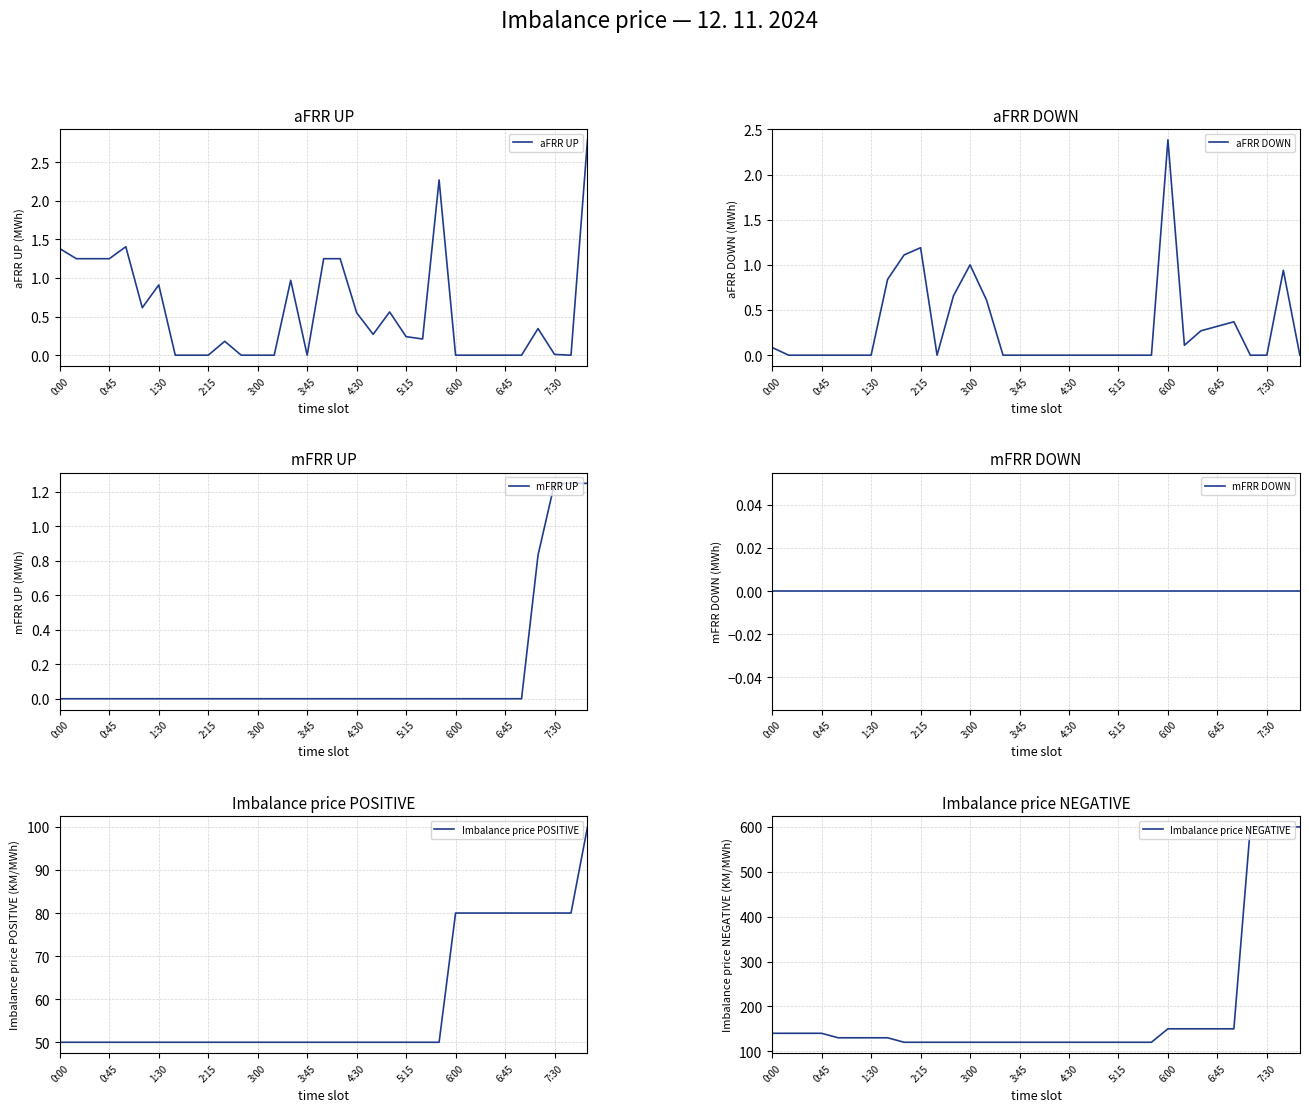

At which category is the sum across all series the highest?

32